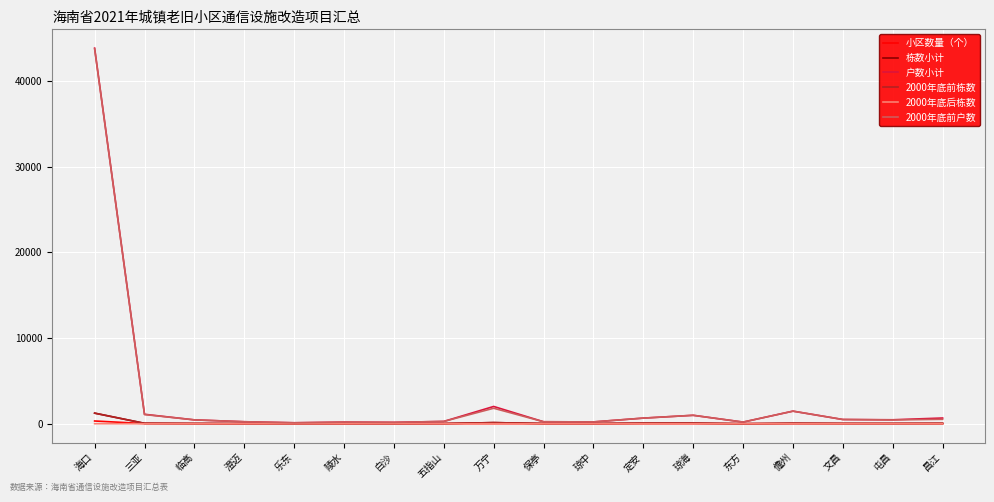

Which category has the highest value in the 户数小计 series?

海口